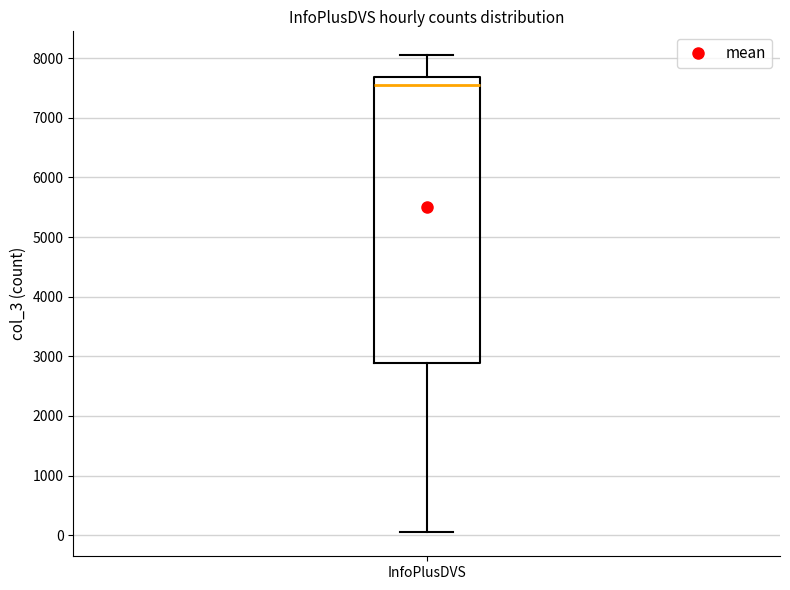

Read this box plot against the y-axis: the position of the median line, the range covered by the box, and the ends of both whiskers. The values are not printed on the chart, so give them approximately, as read against the axis.

median 7600, box 2900 to 7700, whiskers 0 to 8000